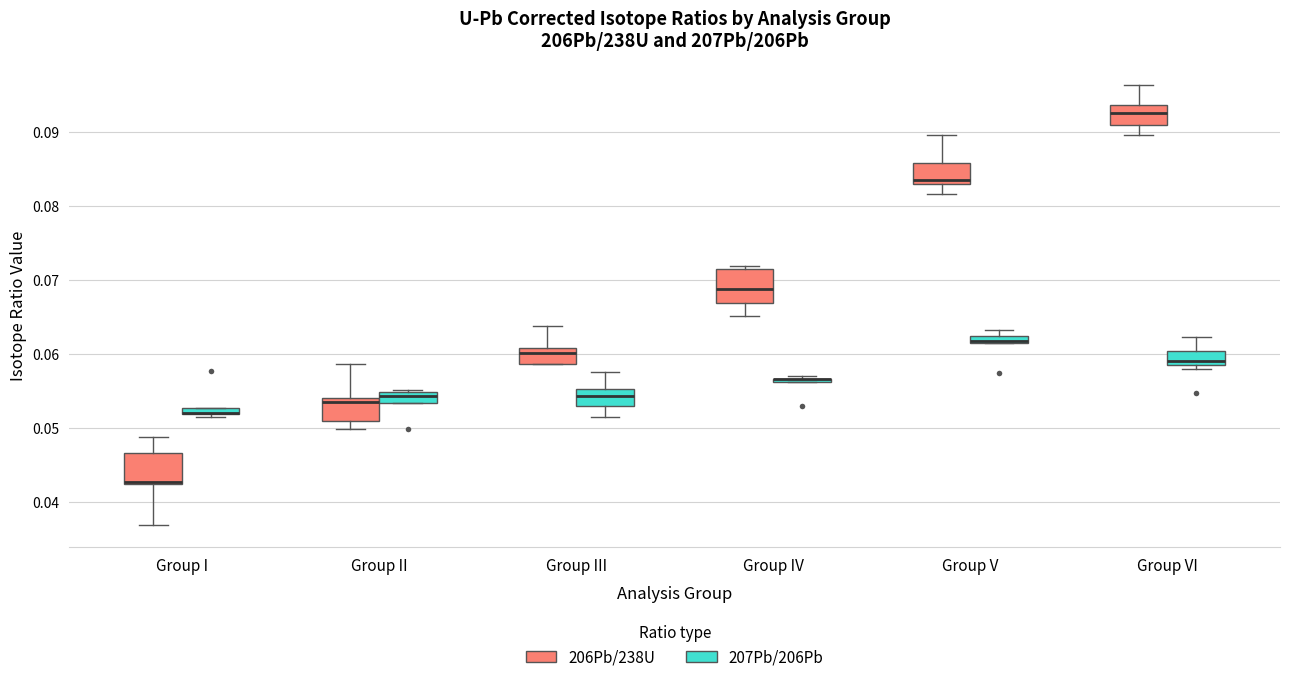

Where is the lower edge of the box for Group I (207Pb/206Pb) on the y-axis? The values are not printed on the chart, so give them approximately, as read against the axis.

0.052